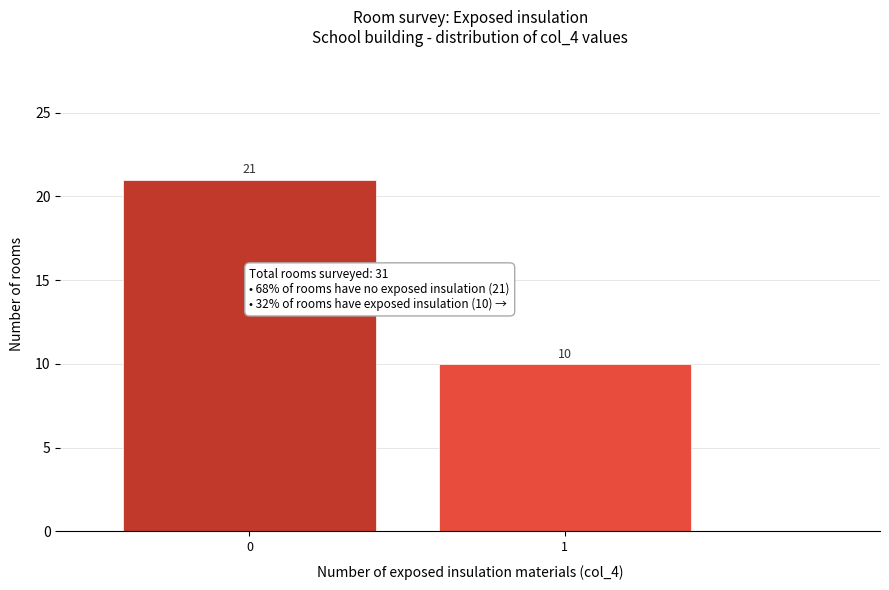

Reading right to left, transcribe all the data shown in this chart.

10	21